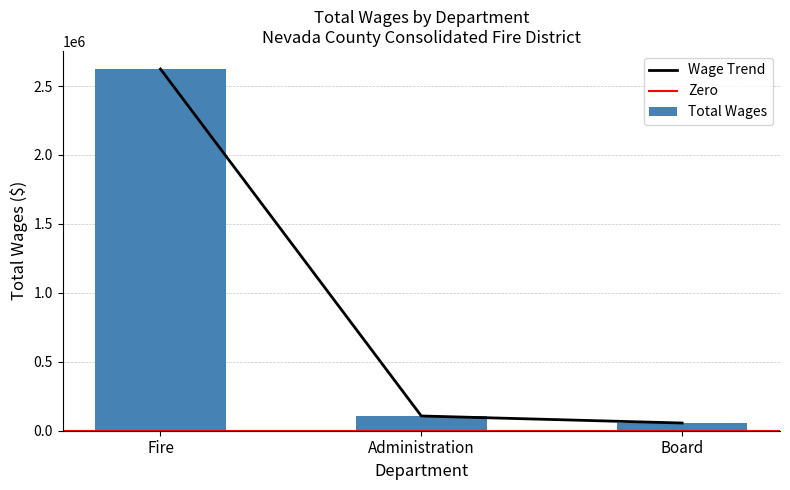

What is the maximum value for Wage Trend?

2623204